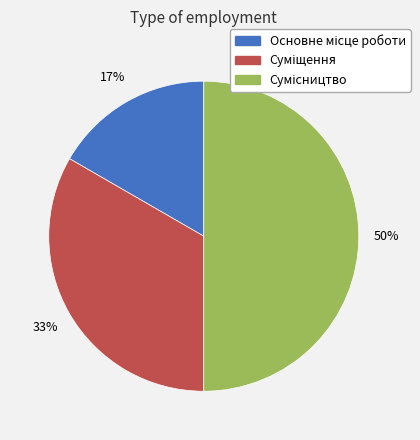

To the nearest percent, what is the average slice percentage?

33%